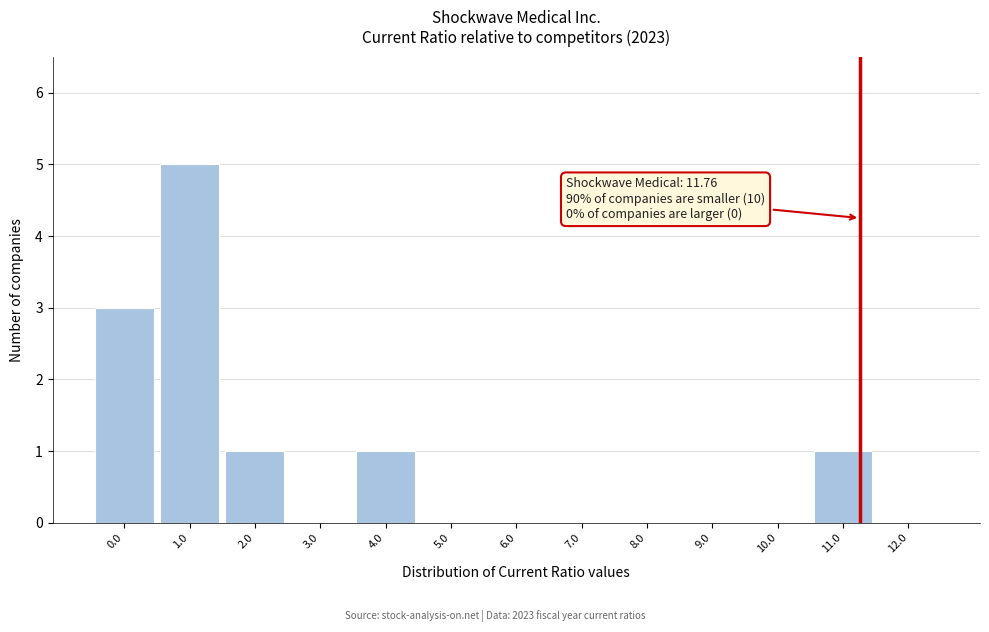

Reading left to right, transcribe all the data shown in this chart.

0.0=3	1.0=5	2.0=1	3.0=0	4.0=1	5.0=0	6.0=0	7.0=0	8.0=0	9.0=0	10.0=0	11.0=1	12.0=0